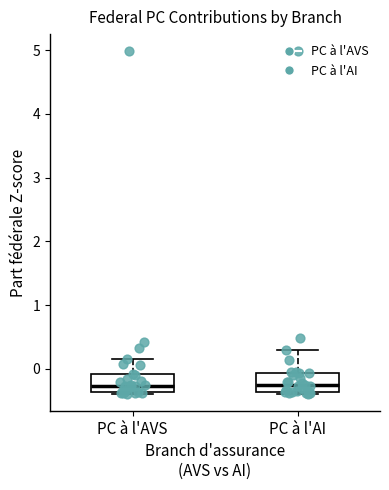

Reading left to right, read every box against the y-axis: the position of its median line, the range the box covers, and the ends of its whiskers. The values are not printed on the chart, so give them approximately, as read against the axis.

PC à l'AVS: median -0.3, box -0.4 to -0.1, whiskers -0.4 (just below the box's lower edge) to 0.2
PC à l'AI: median -0.3, box -0.4 to -0.1, whiskers -0.4 (just below the box's lower edge) to 0.3